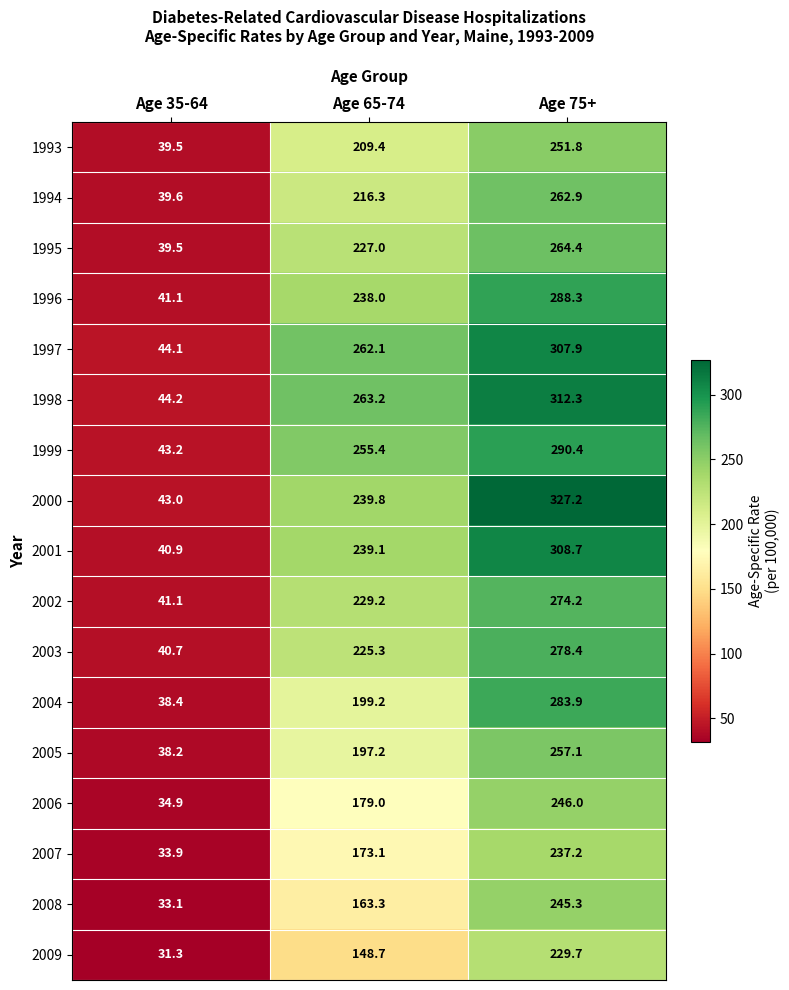

Which series has the largest range (max minus min)?

2000